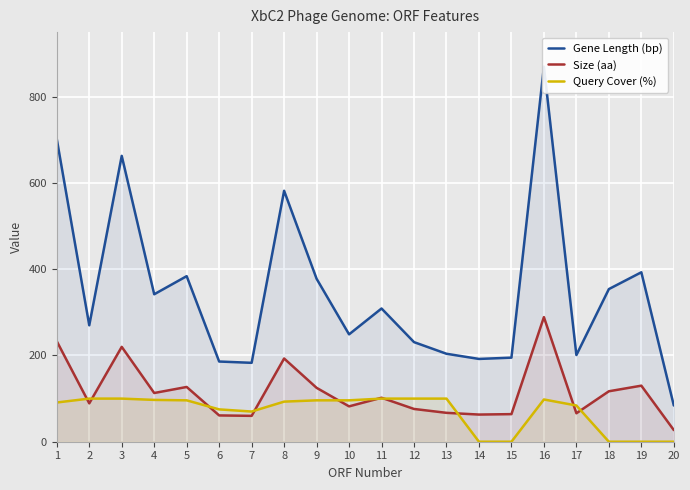

At how many categories does at least one series exceed 464?

4